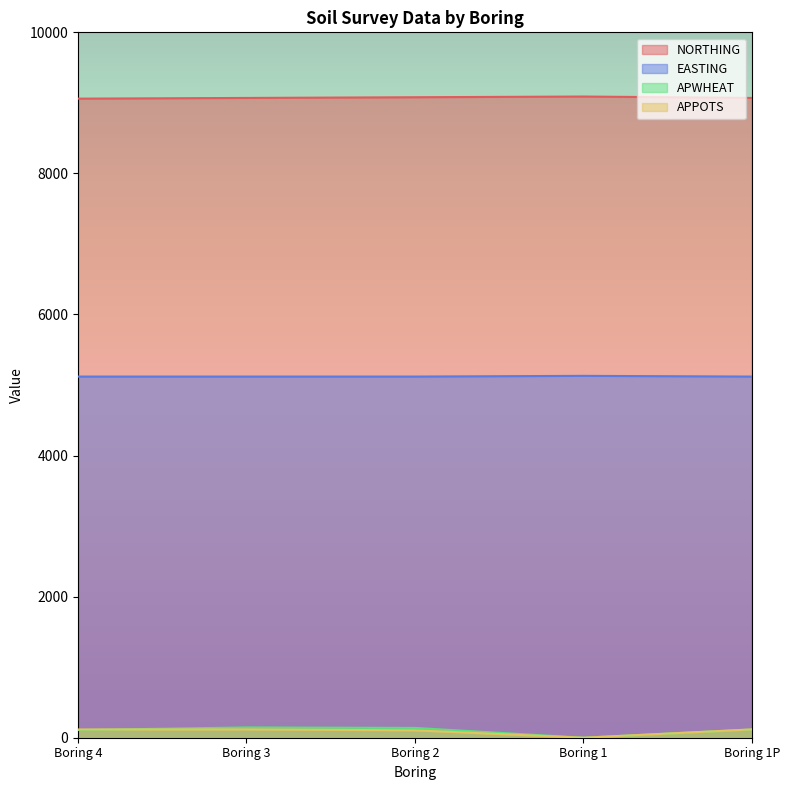

True or false: NORTHING and APPOTS cross at least once.

False